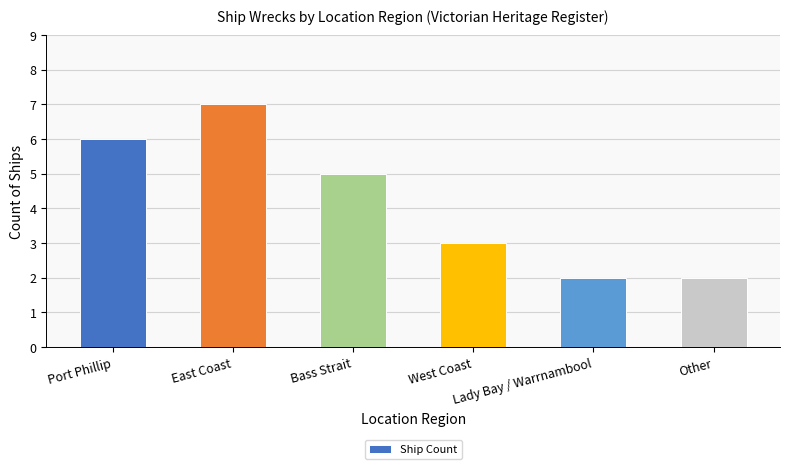

Approximately how many times larger is the value at Port Phillip compared to East Coast?

0.9